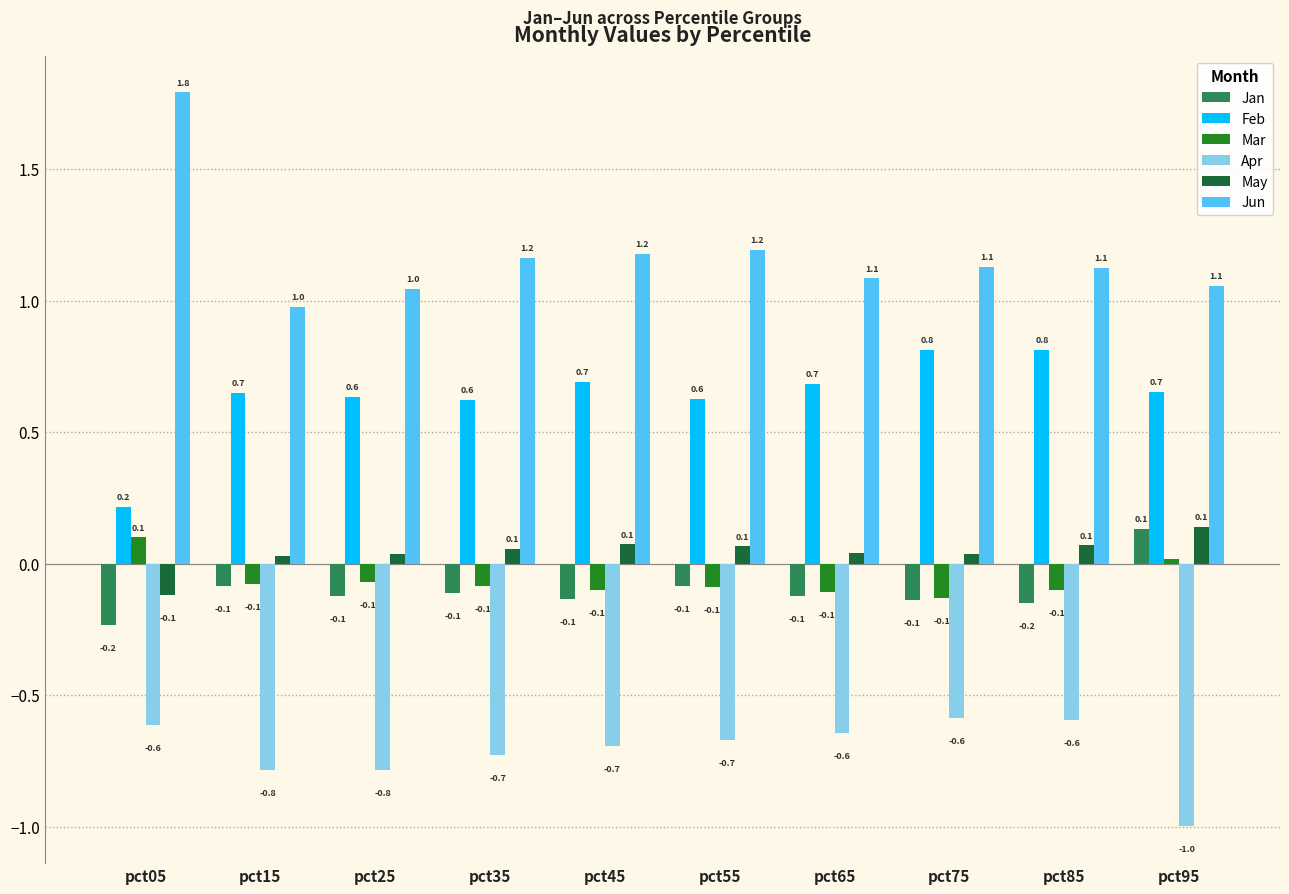

What is the average value of the Apr series?

-0.7